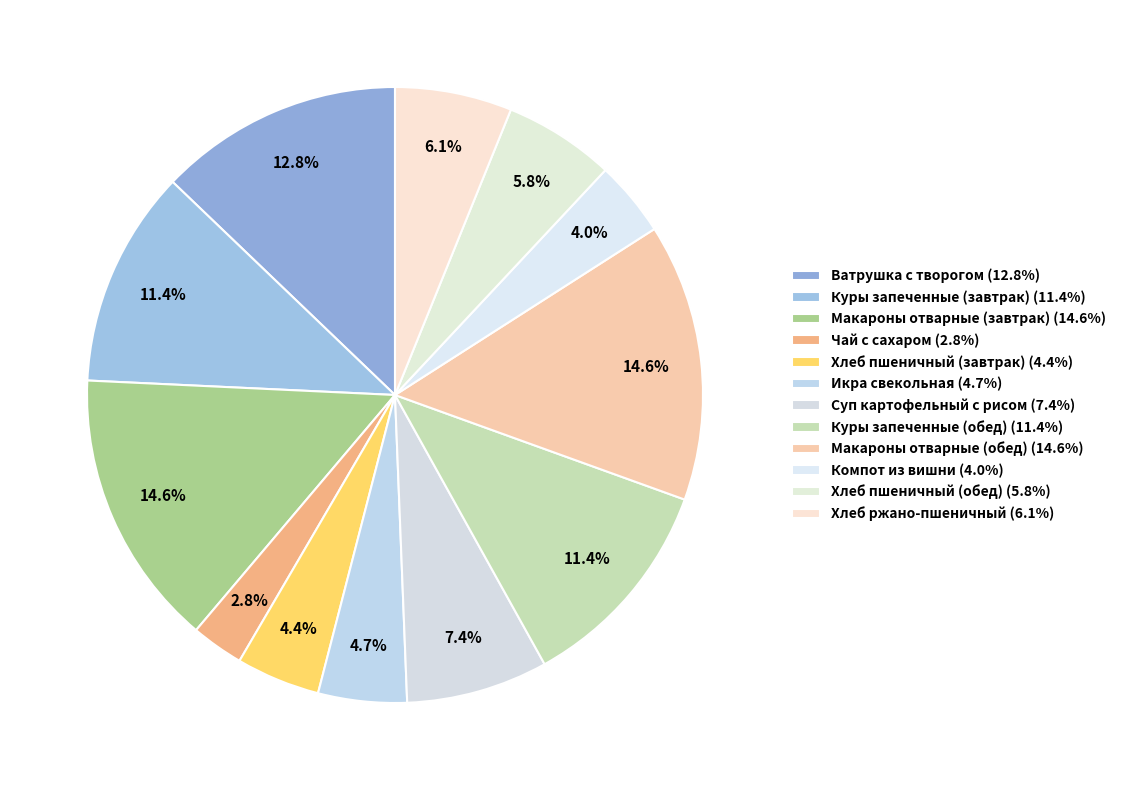

What is the ratio of the value at Икра свекольная to the value at Суп картофельный с рисом?

0.6